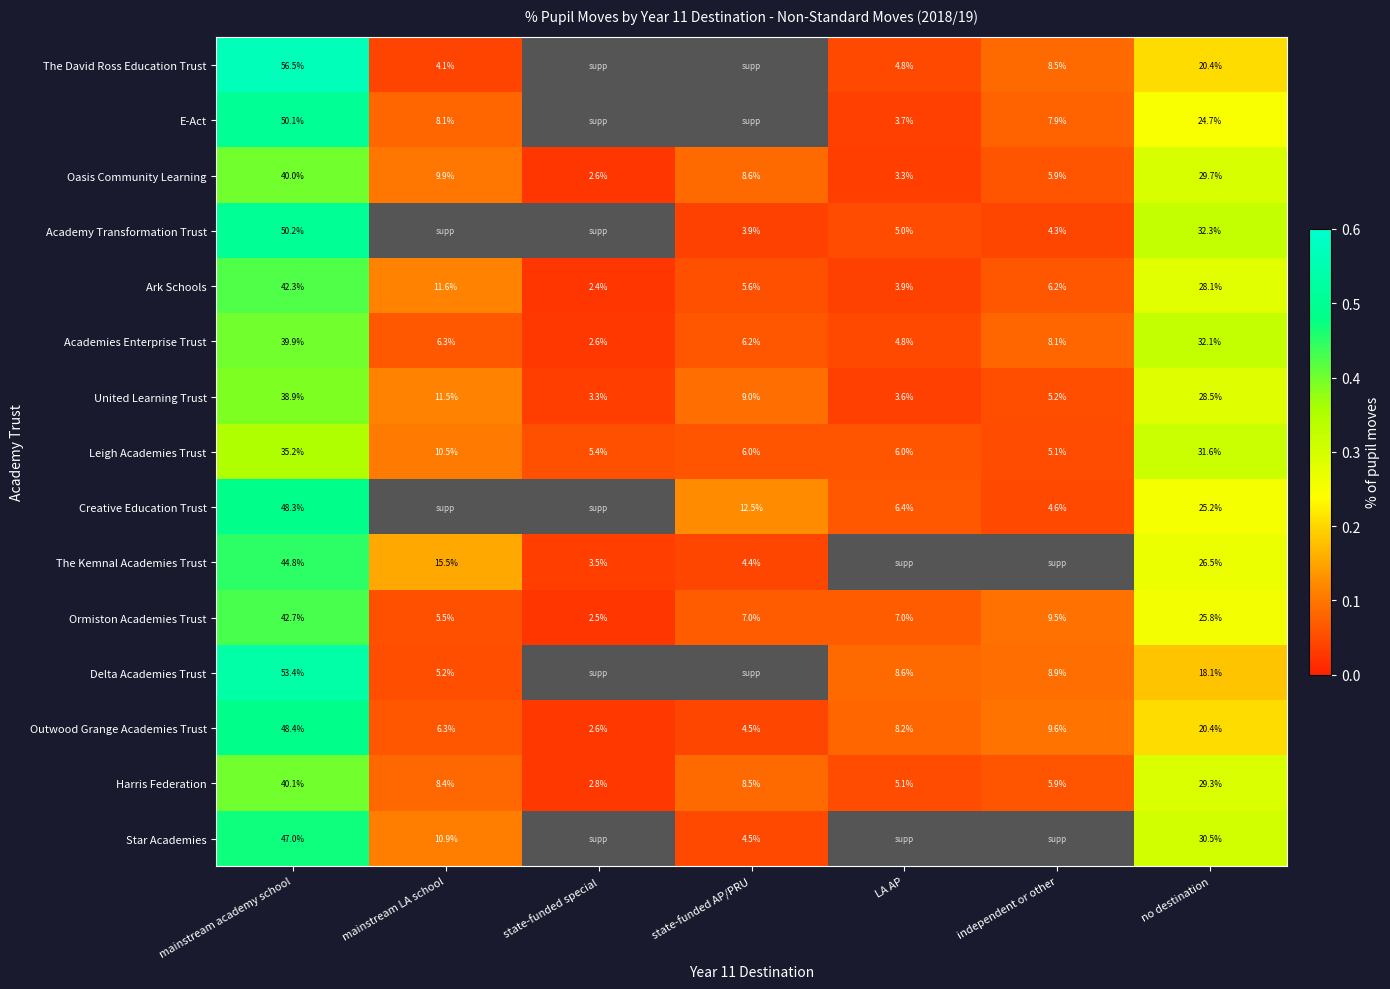

Rank the categories by Academies Enterprise Trust value from highest to lowest.

mainstream academy school, no destination, independent or other, mainstream LA school, state-funded AP/PRU, LA AP, state-funded special